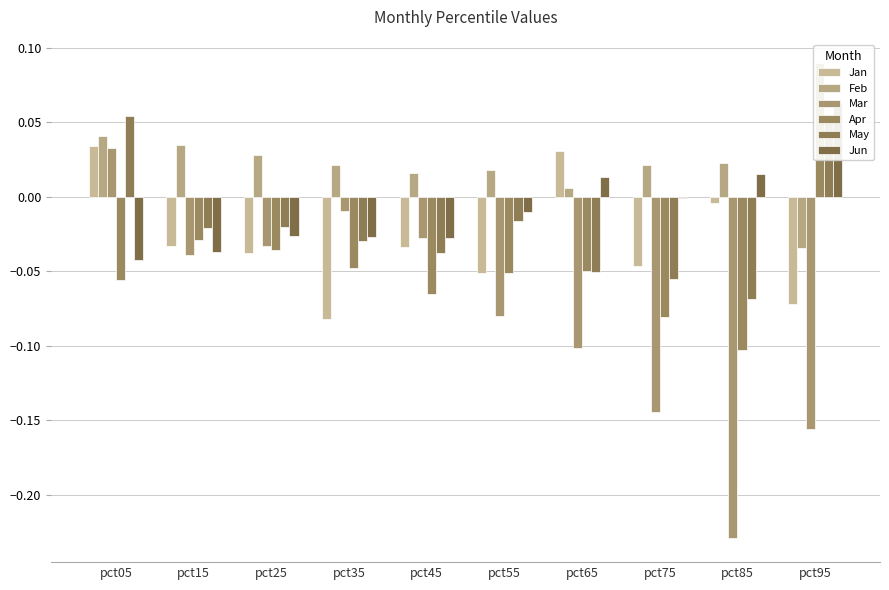

What is the sum of all Apr values?

-0.4